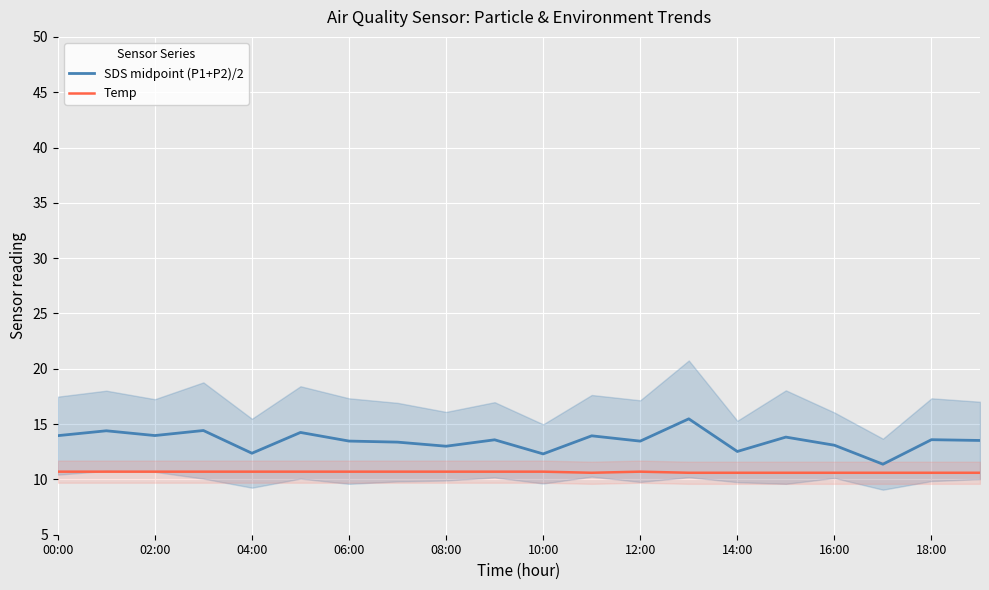

What is the highest value of the Temp series?

10.7